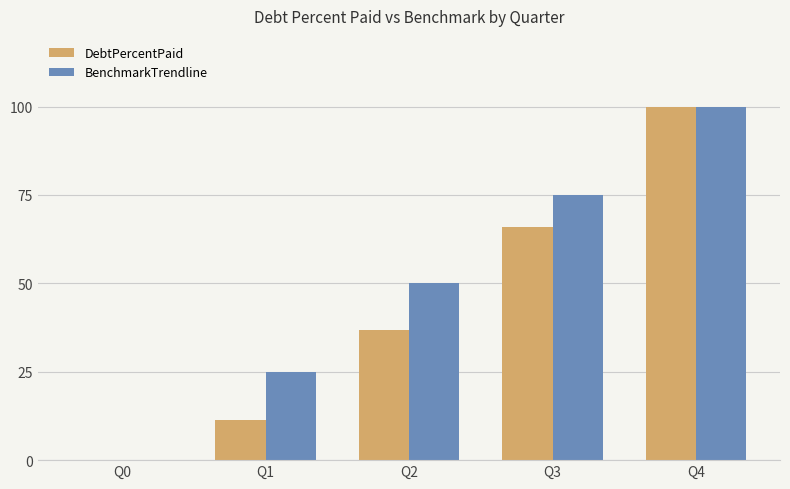

Which series has the largest total across all categories?

BenchmarkTrendline